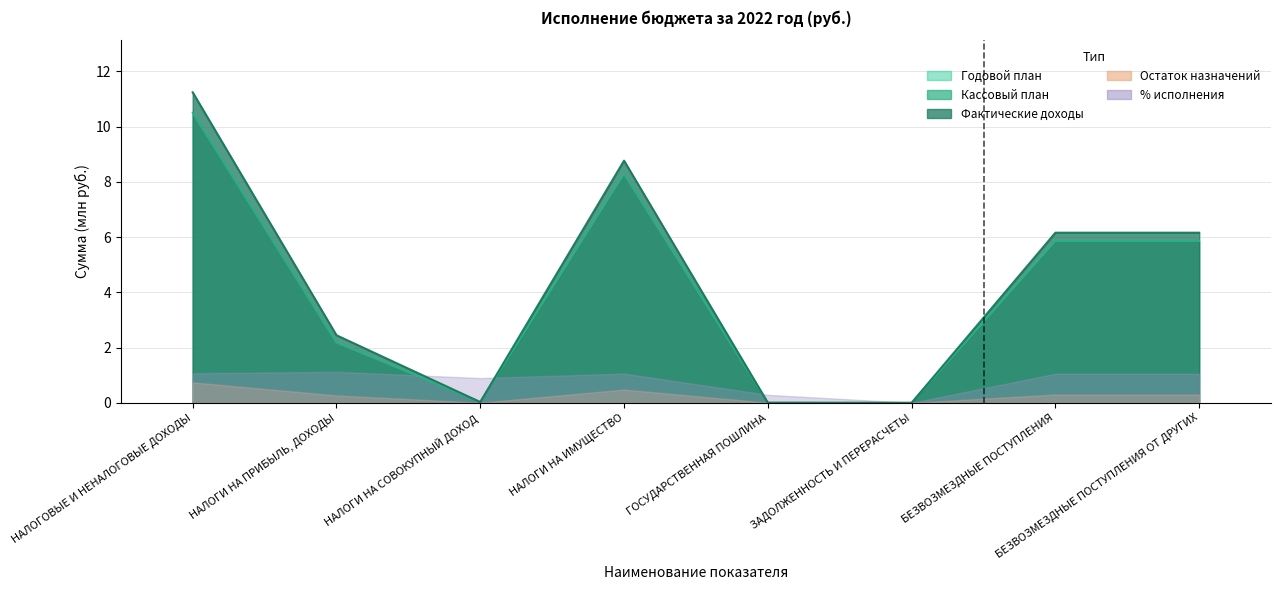

What is the sum of all Кассовый план (период) values?

32.7